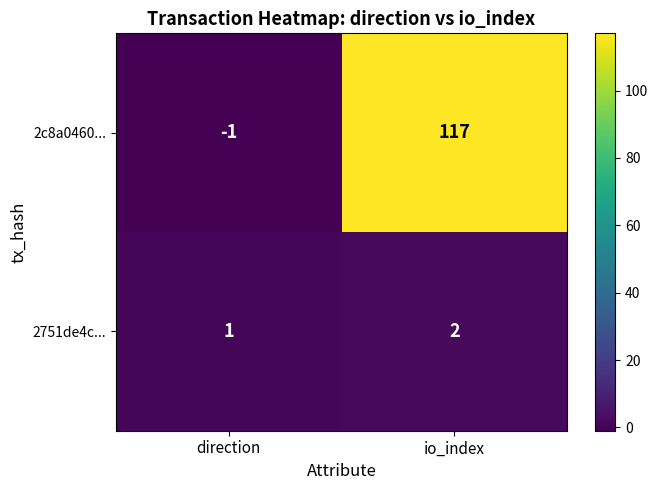

Which series changed the most between direction and io_index?

2c8a0460...